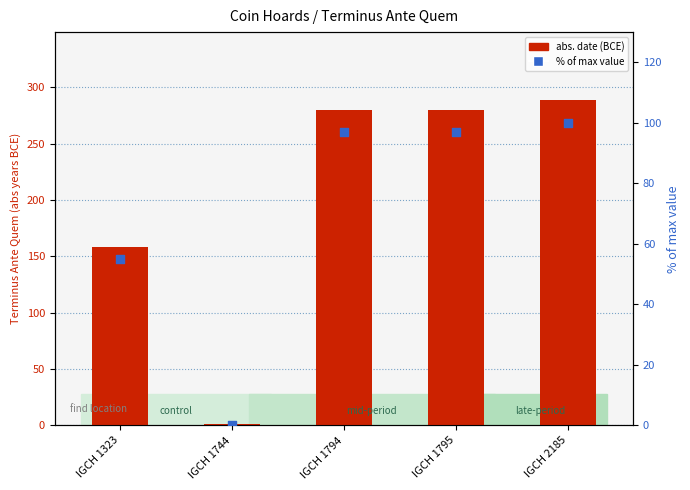

Which series contains the lowest Y value?

% of max value